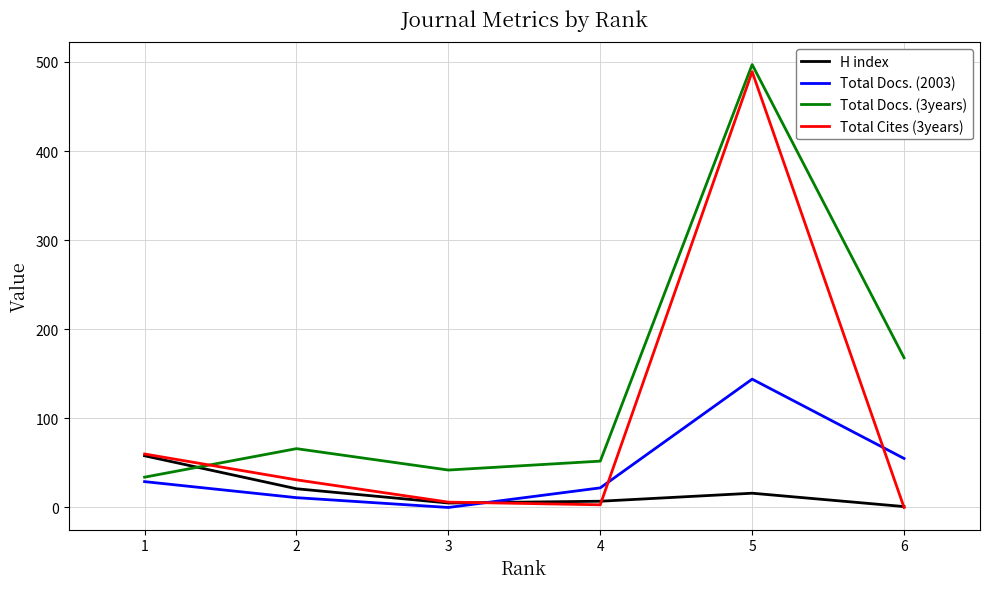

What is the difference between the maximum and minimum values in the Total Cites (3years) series?

489